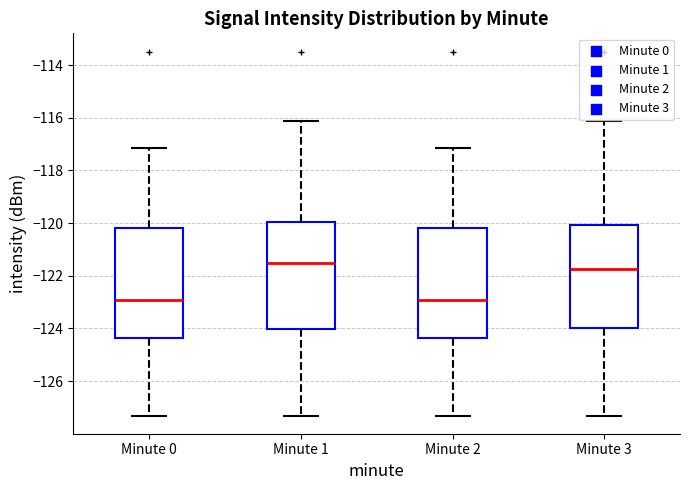

Reading left to right, transcribe this box plot: for each box, give where its median line is, the range the box spans, and where its two whiskers end, as read against the y-axis. The values are not printed on the chart, so give them approximately, as read against the axis.

Minute 0: median -123.0, box -124.4 to -120.2, whiskers -127.4 to -117.2
Minute 1: median -121.6, box -124.0 to -120.0, whiskers -127.4 to -116.2
Minute 2: median -123.0, box -124.4 to -120.2, whiskers -127.4 to -117.2
Minute 3: median -121.8, box -124.0 to -120.0, whiskers -127.4 to -116.2